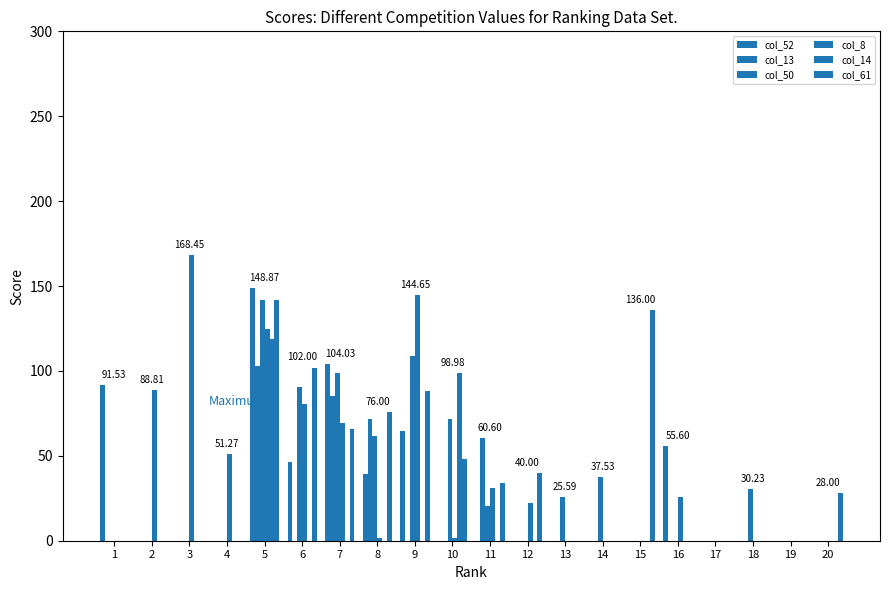

List the labels in order of col_8 value, smallest first.

1, 13, 14, 15, 17, 18, 19, 20, 8, 10, 12, 16, 11, 4, 7, 6, 2, 5, 9, 3